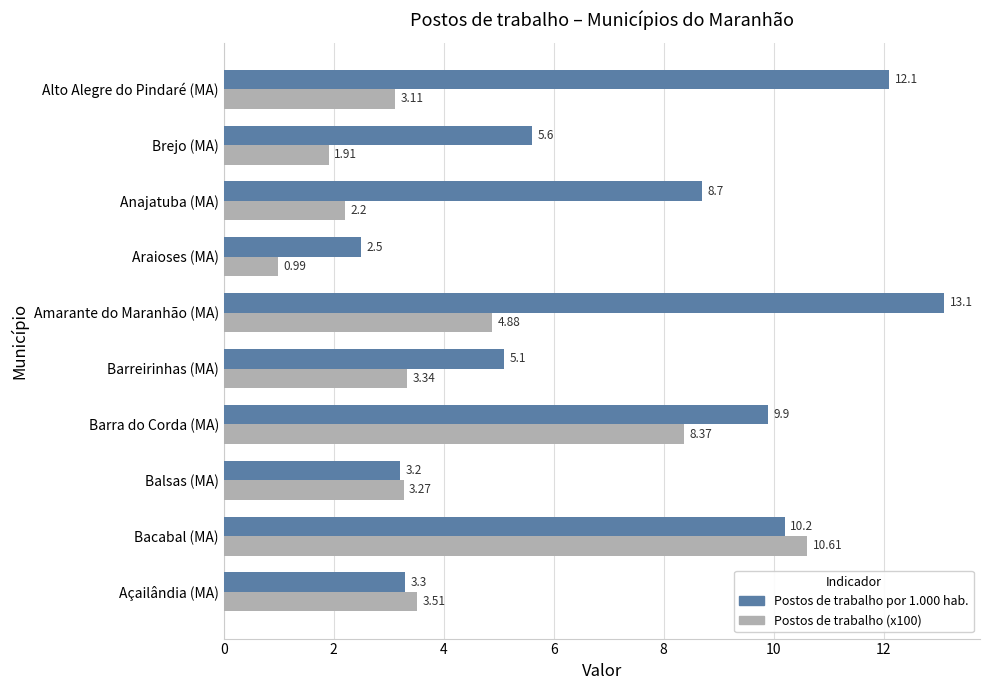

What is the total value across all series at Barreirinhas (MA)?

8.4